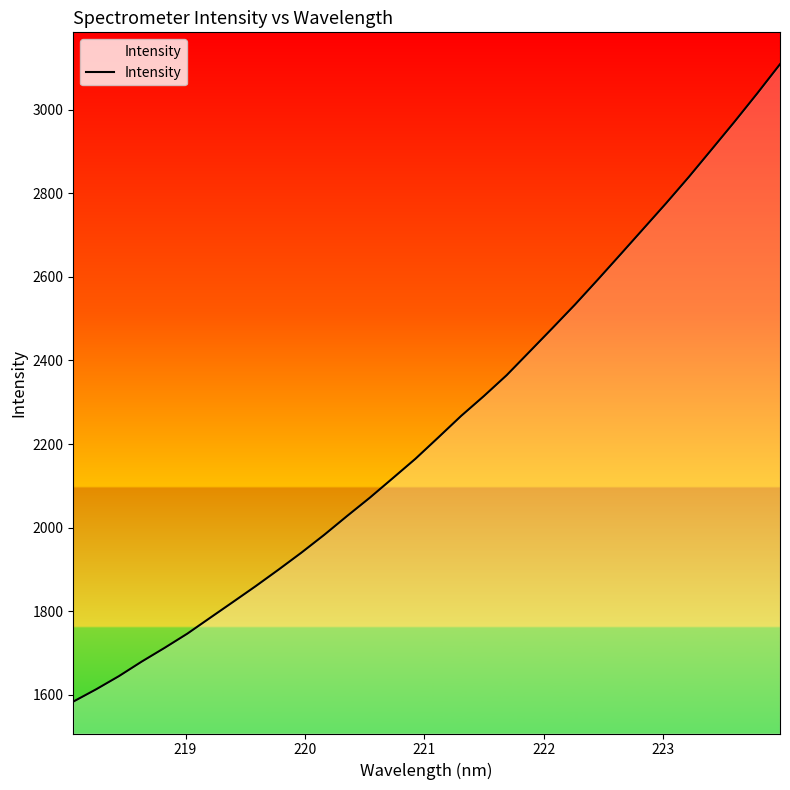

How many values exceed 2215?

16